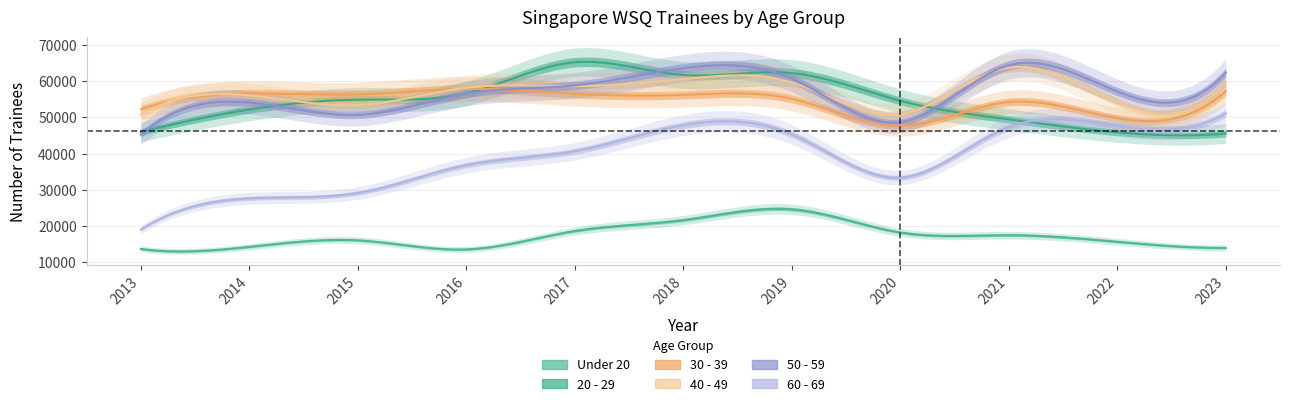

At which category is the sum across all series the highest?

2018